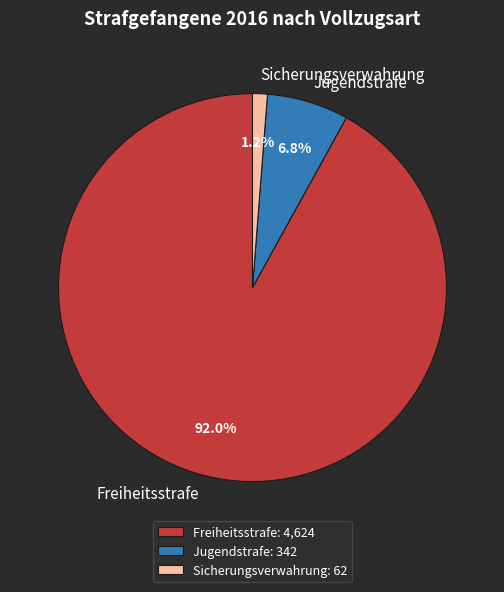

Is Jugendstrafe the majority of the pie?

No